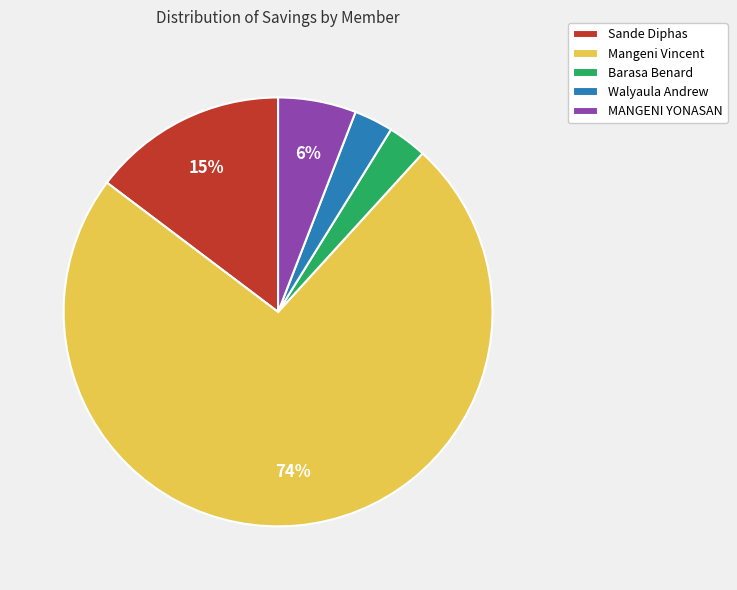

To the nearest percent, what percentage of the pie is Walyaula Andrew?

3%